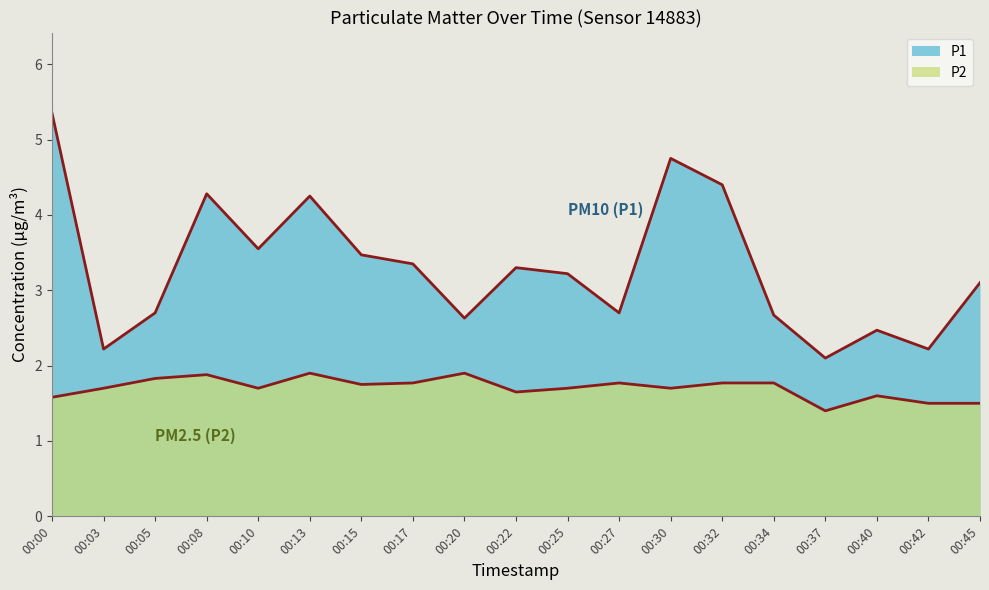

How many categories are shown in the chart?

19